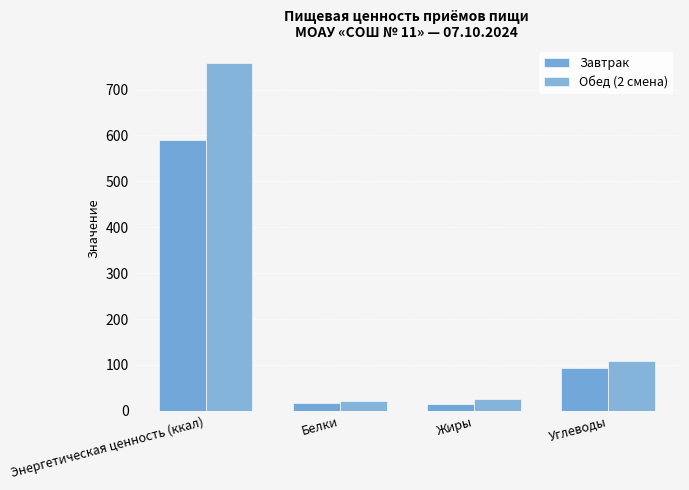

True or false: Обед (2 смена) has a value of 155.1 at Углеводы.

False